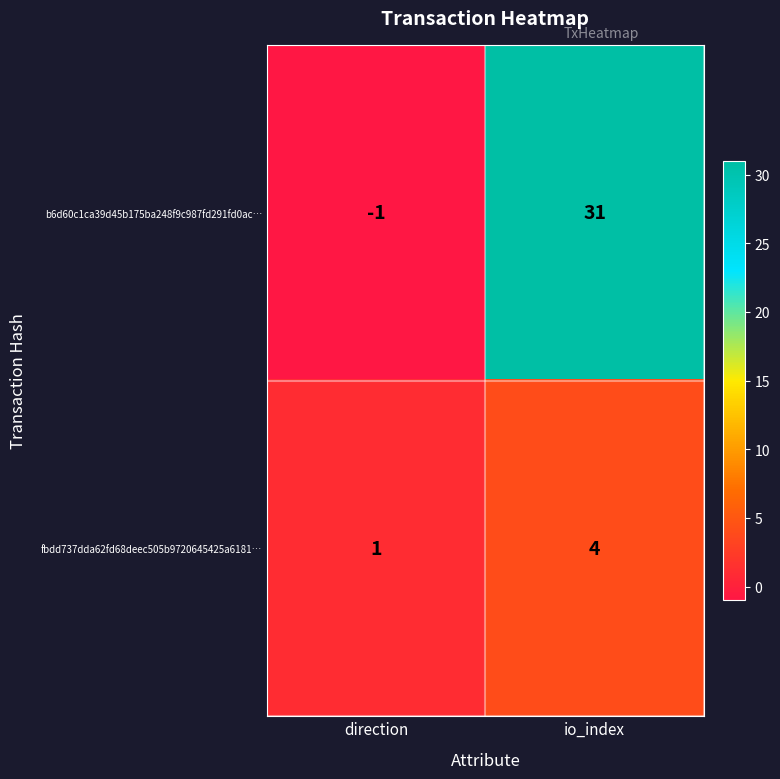

What is the difference between the maximum and minimum values in the b6d60c1ca39d45b175ba248f9c987fd291fd0ac… series?

32